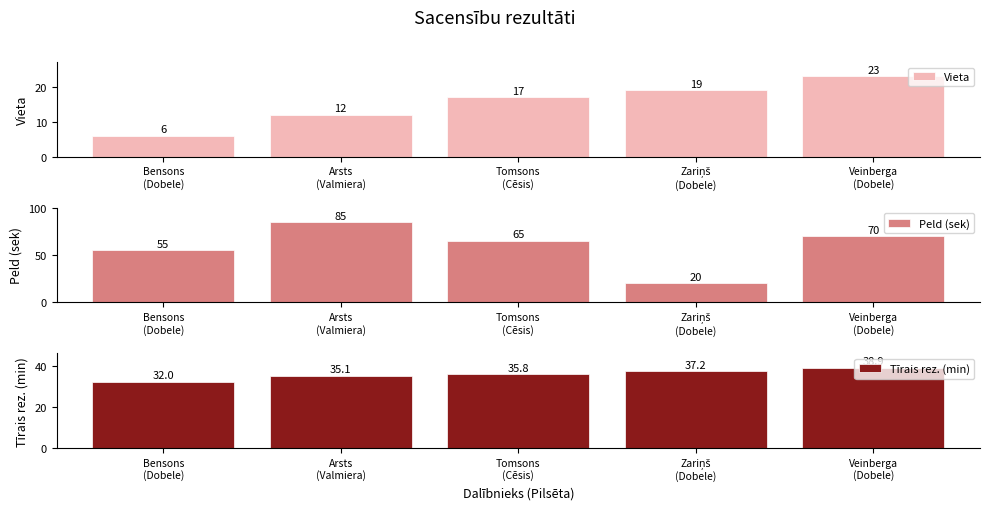

What is the total value across all series at Arsts
(Valmiera)?

132.1